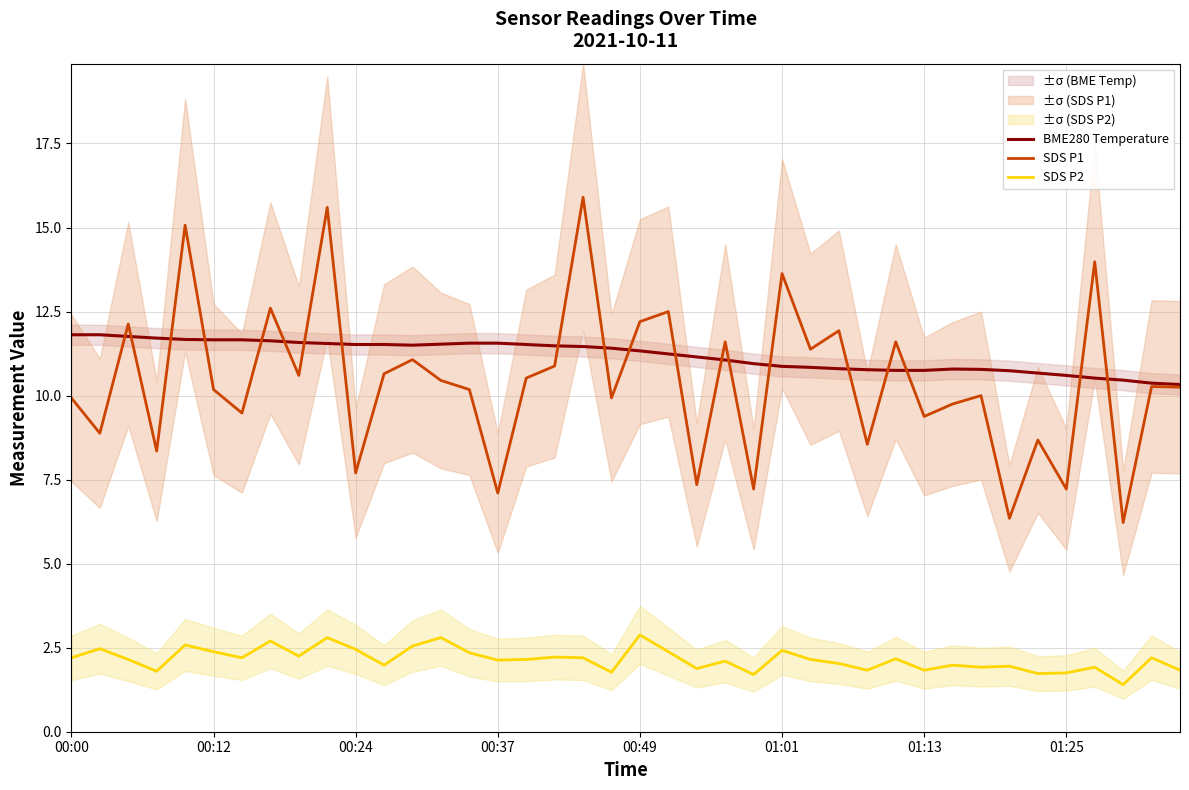

Rank the series at 23 from highest to lowest value.

SDS P1, BME280 Temperature, SDS P2